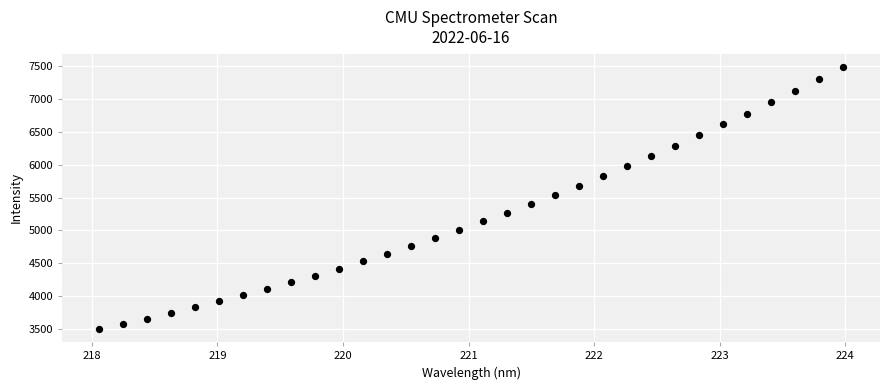

What is the range of X values (max minus min)?

5.9